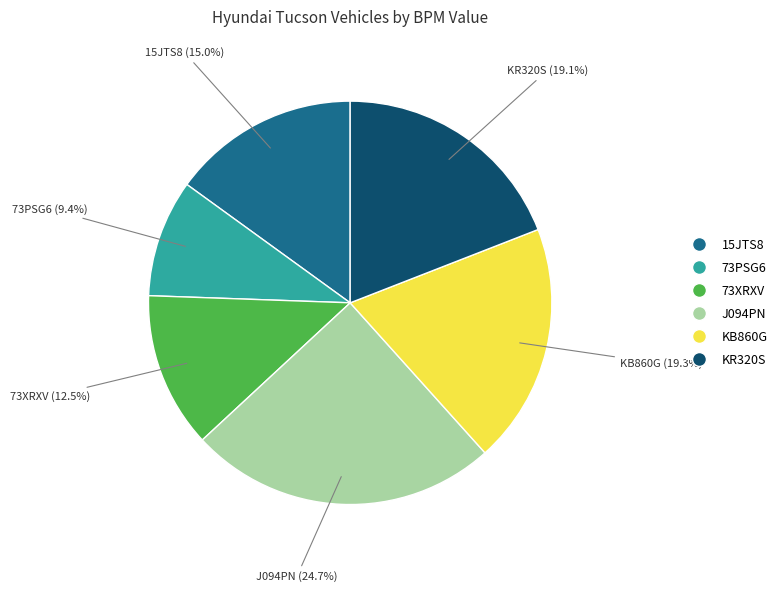

True or false: 73PSG6 accounts for 20% of the total.

False